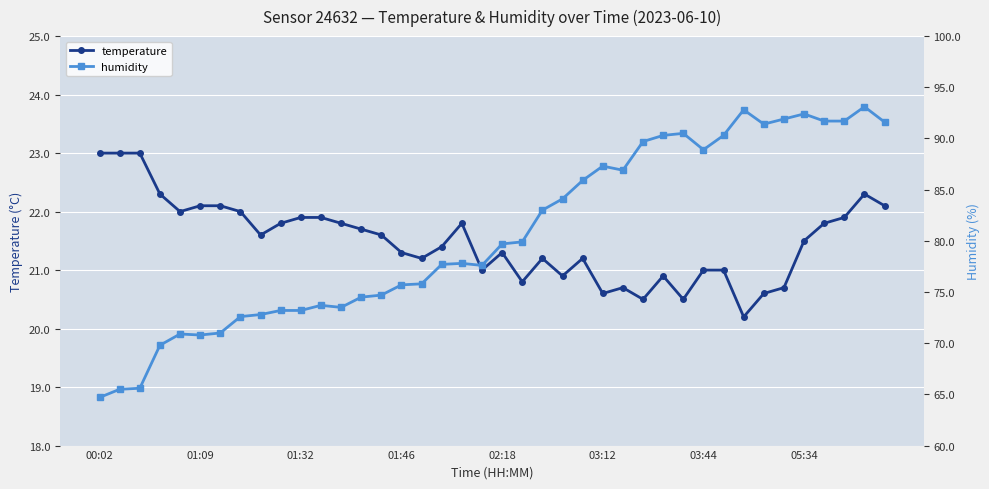

What position from the right is 13?

27